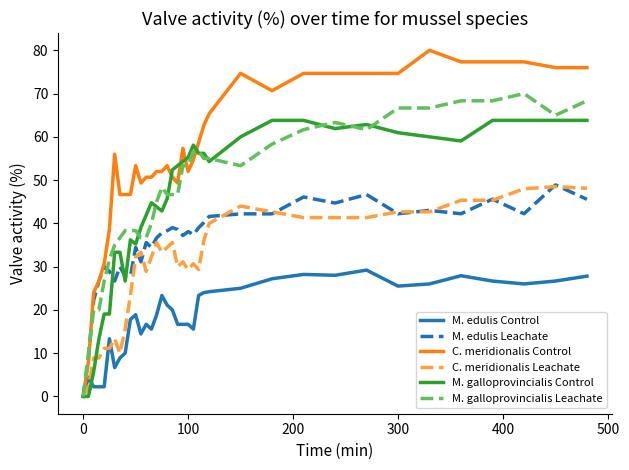

Which series has the widest spread of values?

C. meridionalis Control